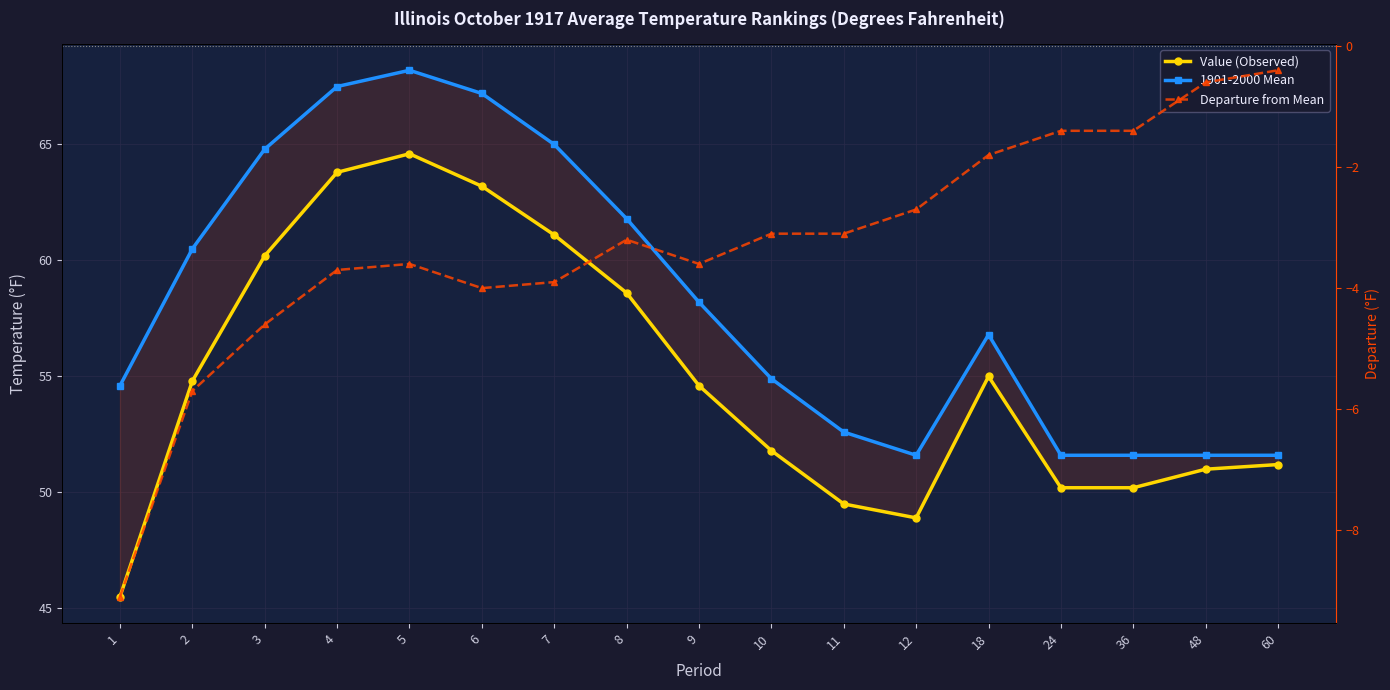

How many values in the Value (Observed) series exceed 54?

9